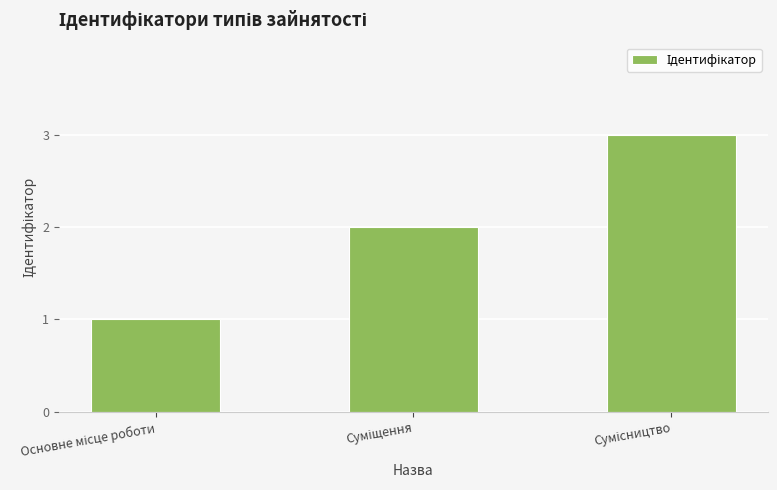

What is the sum of all values?

6